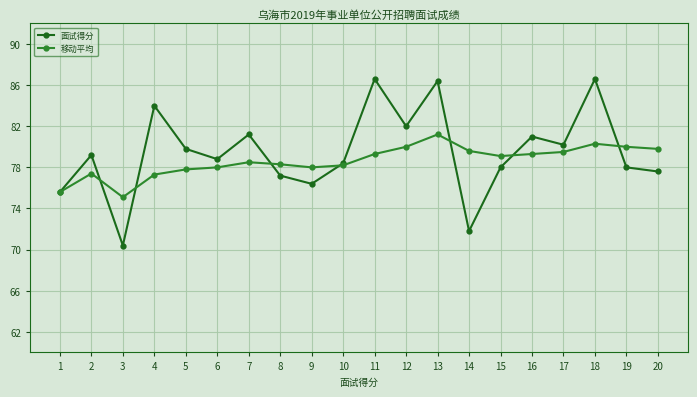

The 面试得分 series shows 86.6 at 18. True or false?

True